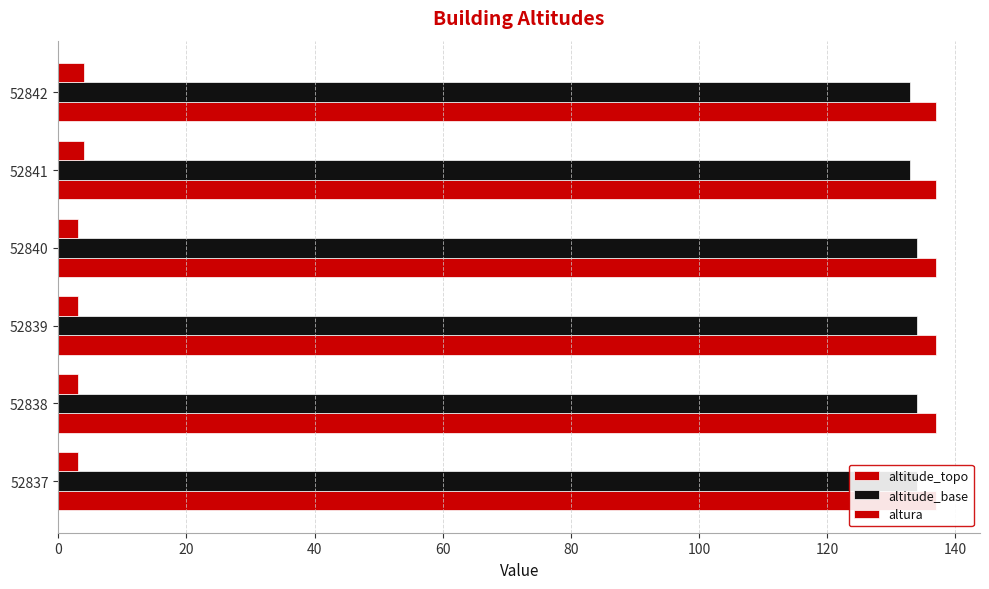

Between 40 and 100, which series saw the biggest shift?

altitude_base